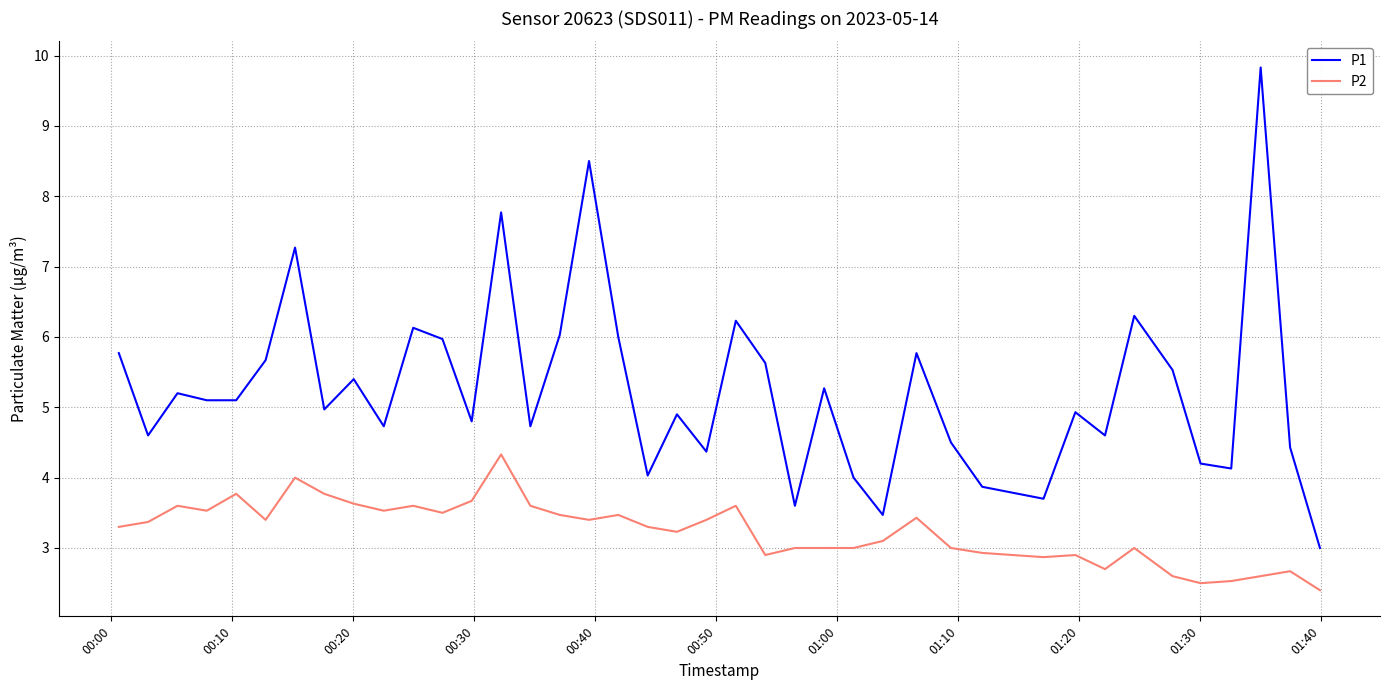

What is the difference between the maximum and minimum values in the P1 series?

6.8